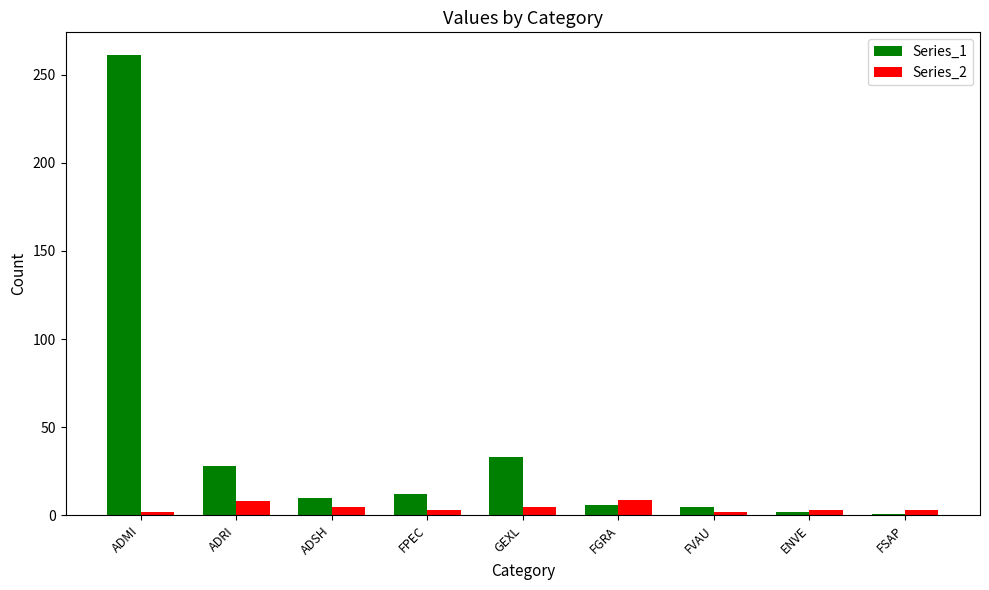

Count the number of data series in this chart.

2